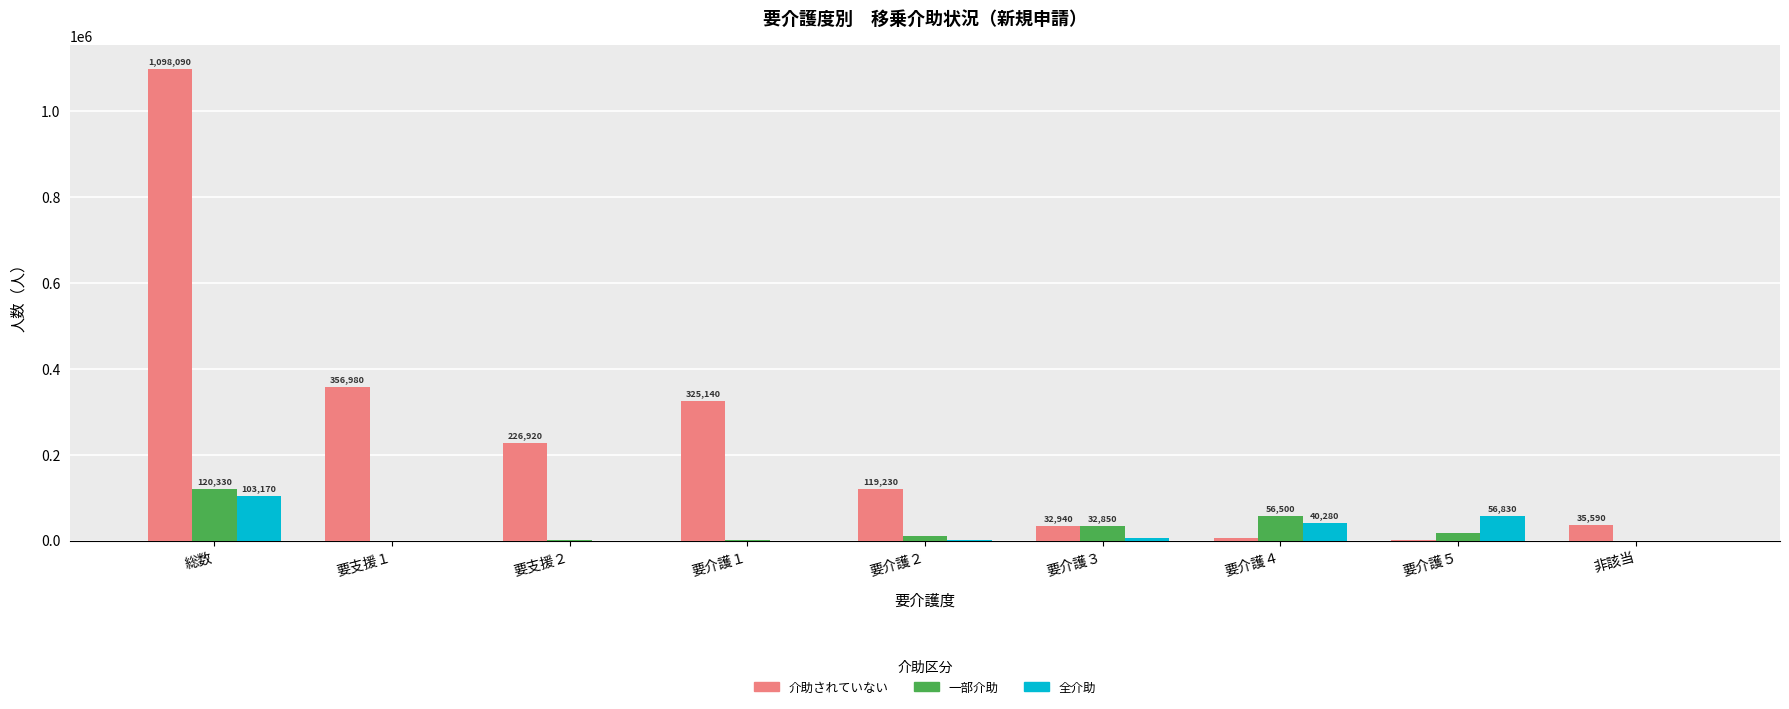

What is the average value of the 一部介助 series?

26741